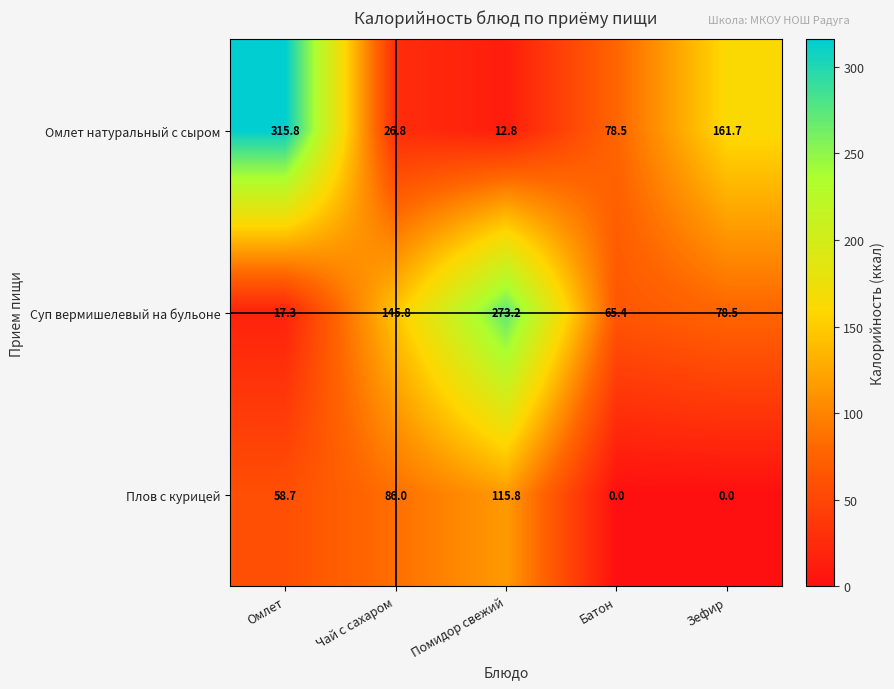

Which category has the highest value in the Суп вермишелевый на бульоне series?

Помидор свежий